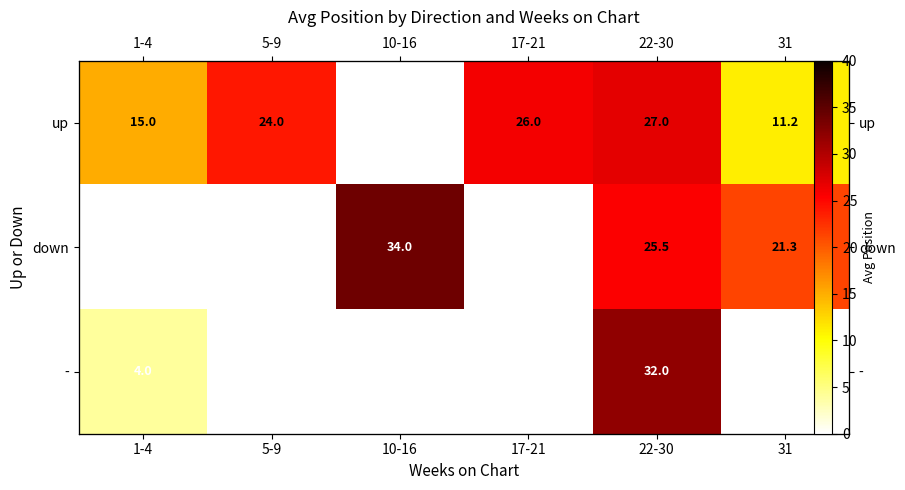

Which series has the largest total across all categories?

up